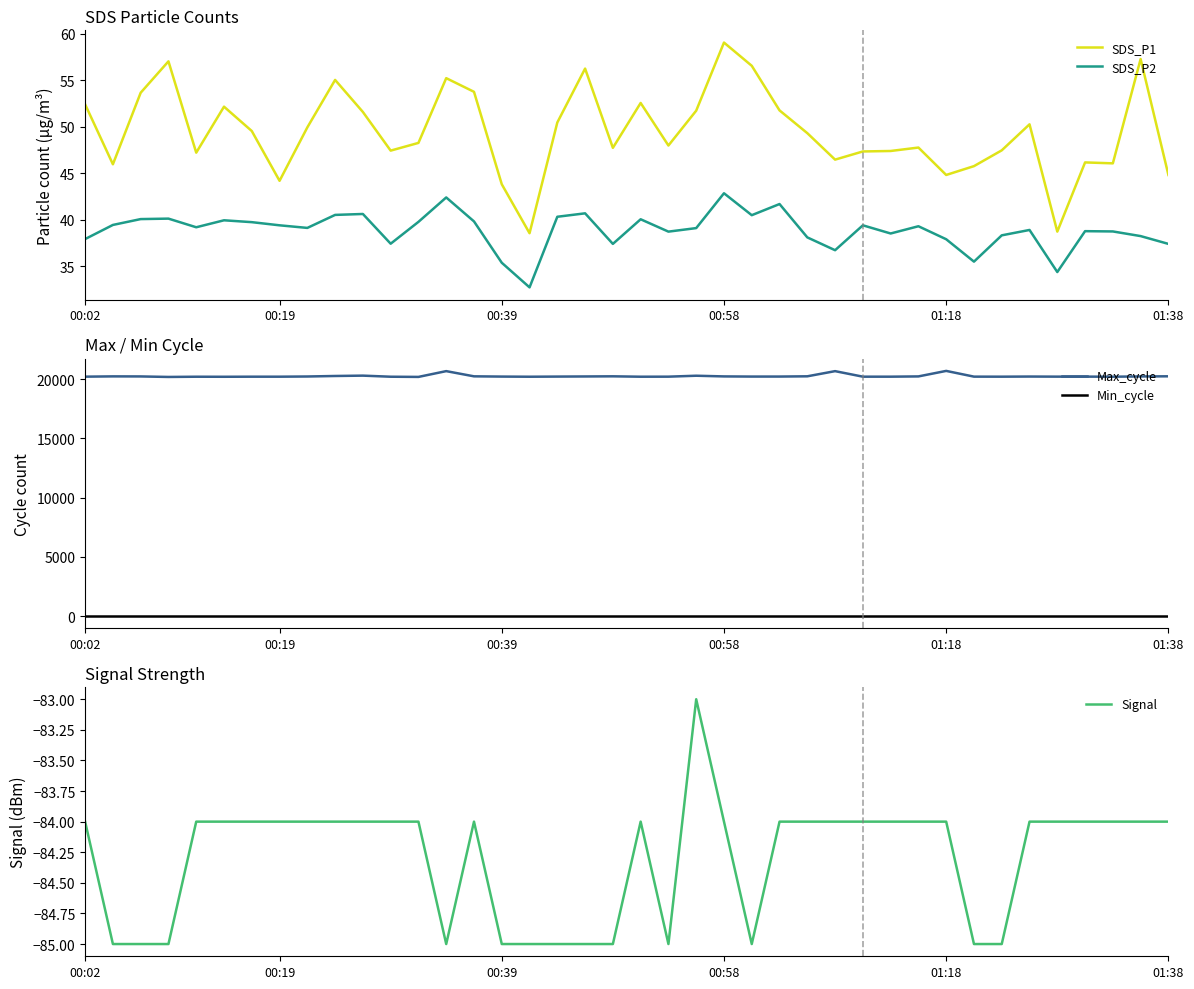

What is the average value of the Signal series?

-84.3